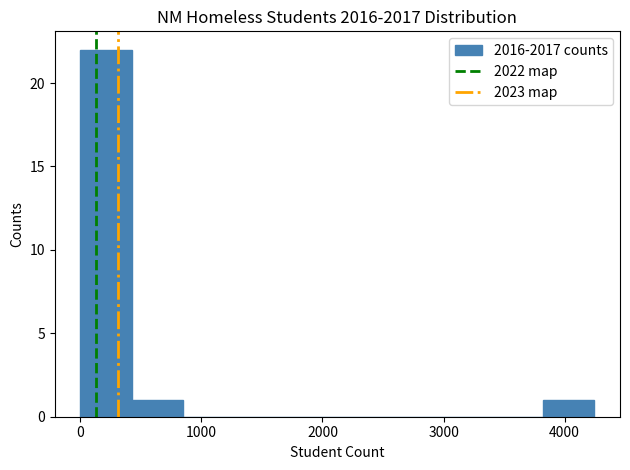

Which range on the x-axis has the tallest bar?

0 to 400